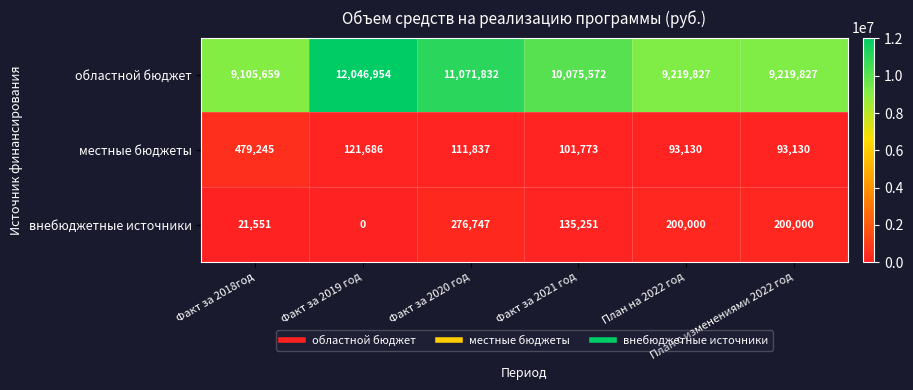

What is the difference between the highest and lowest values at Факт за 2019 год?

12046954